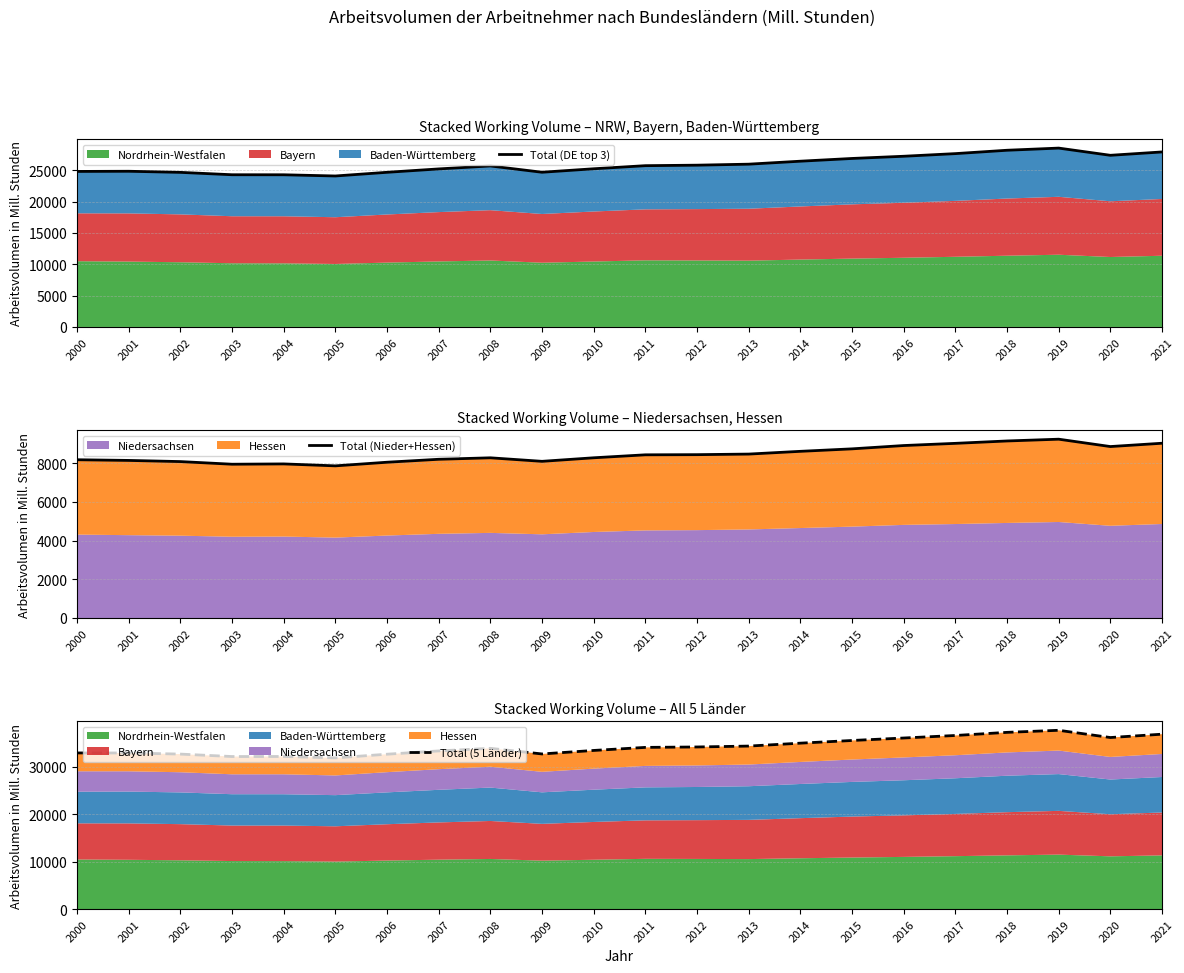

Read the Total (5 Länder) value at 2005.

31948.8